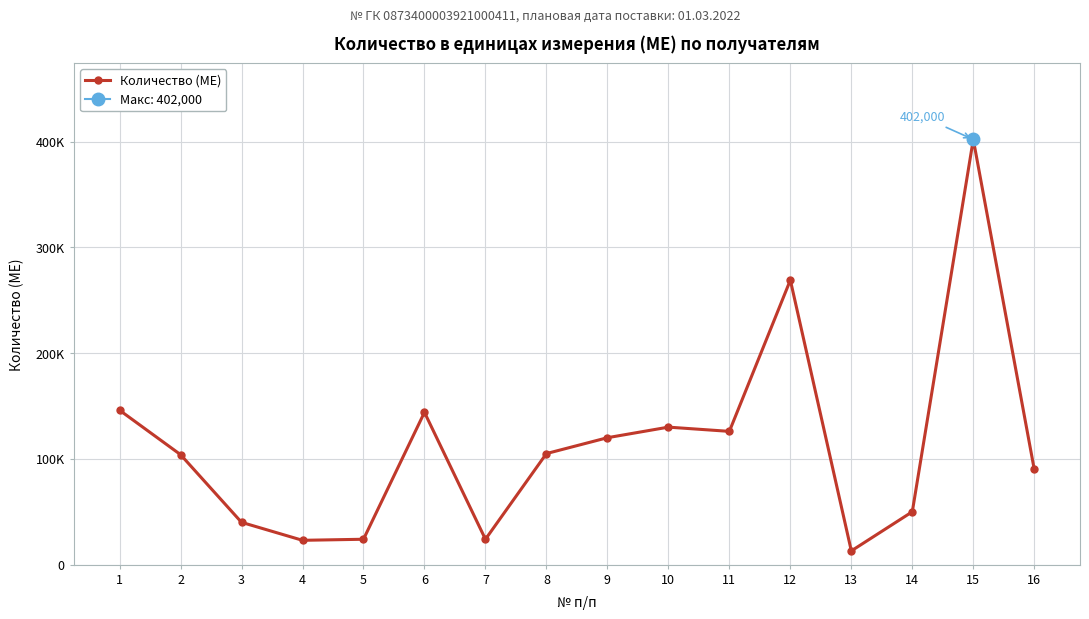

The value at 3 is 40000. True or false?

True